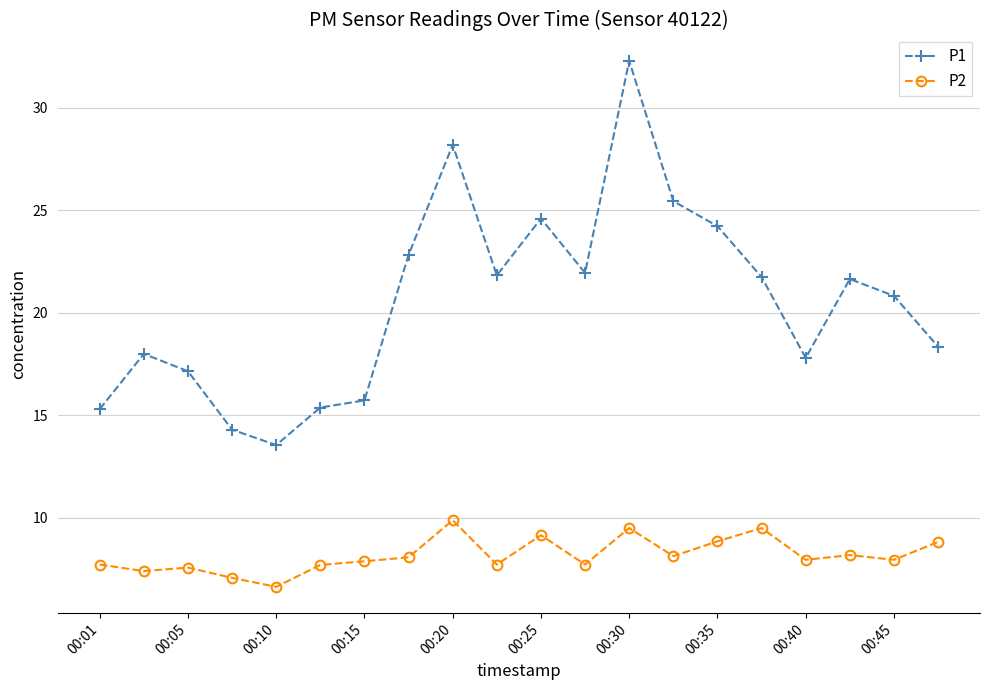

True or false: P2 and P1 cross at least once.

False